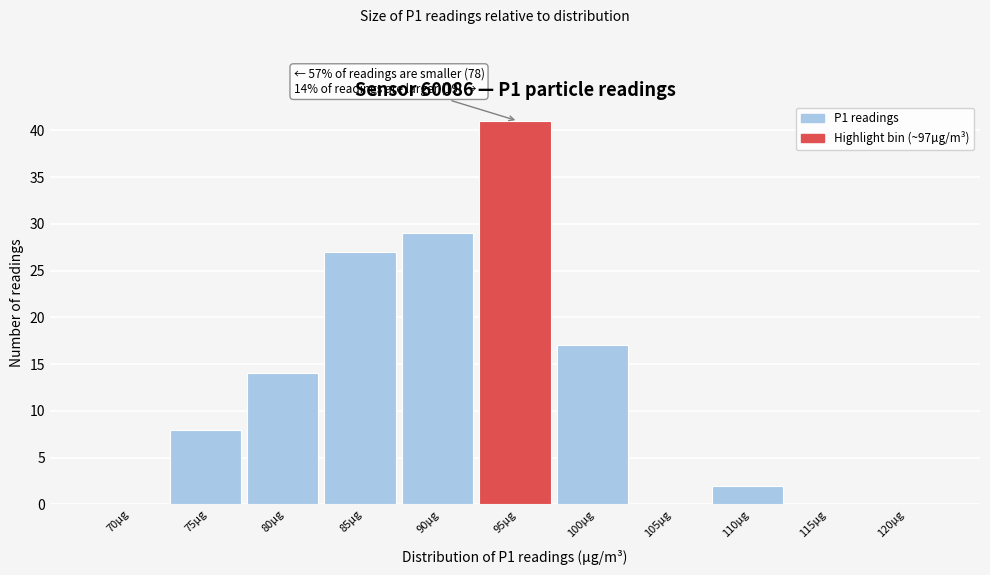

Reading left to right, transcribe all the data shown in this chart.

70µg=0	75µg=8	80µg=14	85µg=27	90µg=29	95µg=41	100µg=17	105µg=0	110µg=2	115µg=0	120µg=0